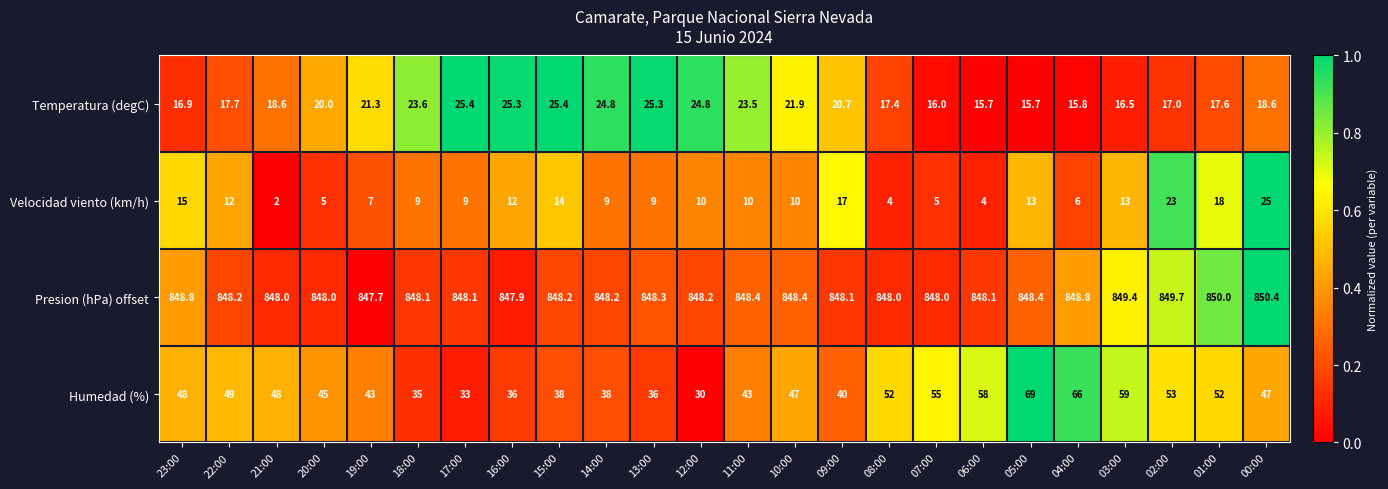

What is the maximum value shown in the chart?

850.4